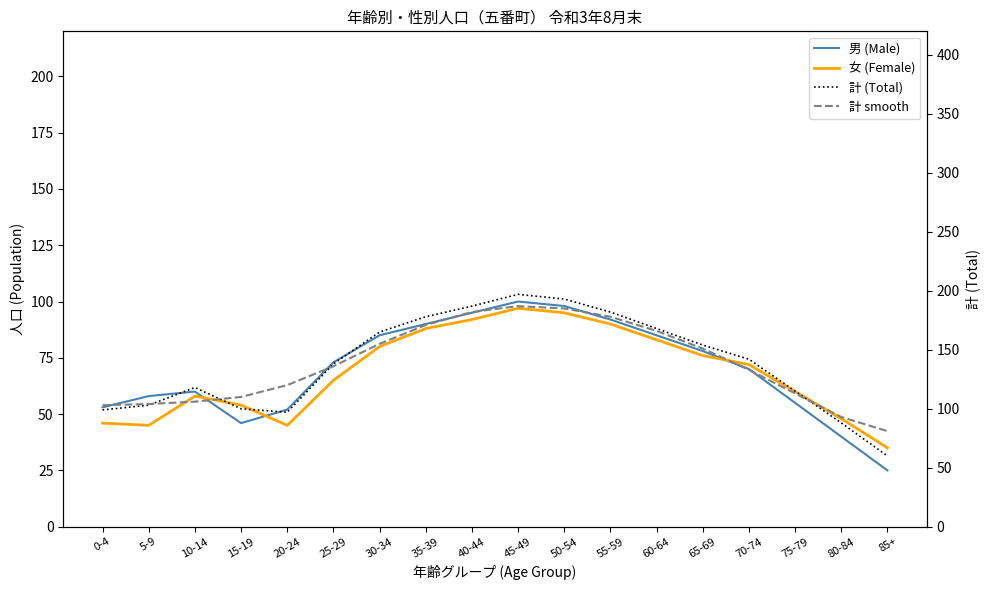

What position from the right is 25-29?

13